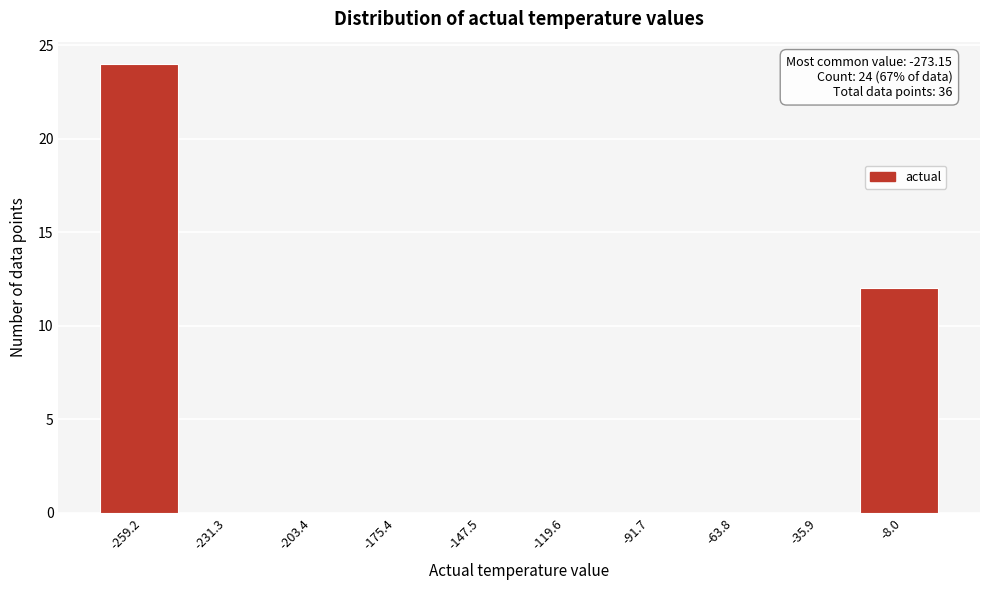

Over which range of the x-axis is the bar tallest?

-275 to -245